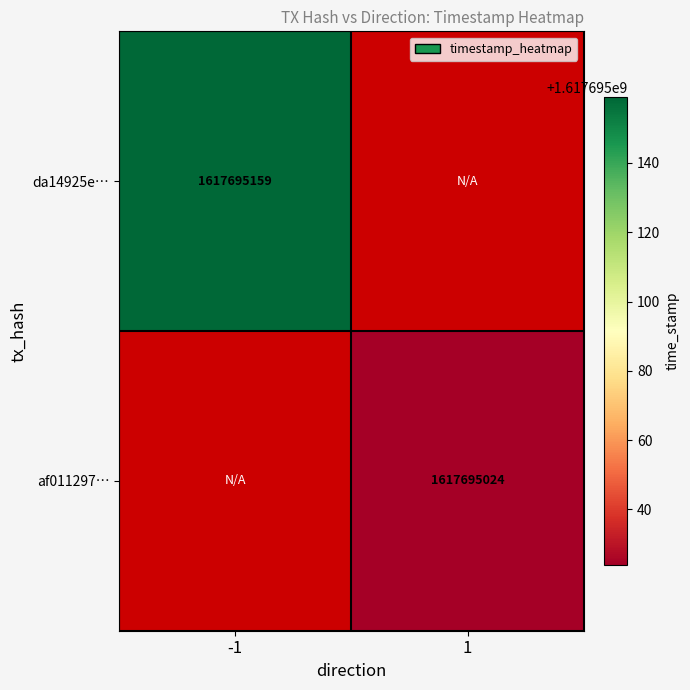

Is the value of af0112973e36541012a4ad89b6bad94711d3f36 at -1 greater than the value of da14925eaf46a8e9db6a8cf410415516d9318b3 at -1?

No